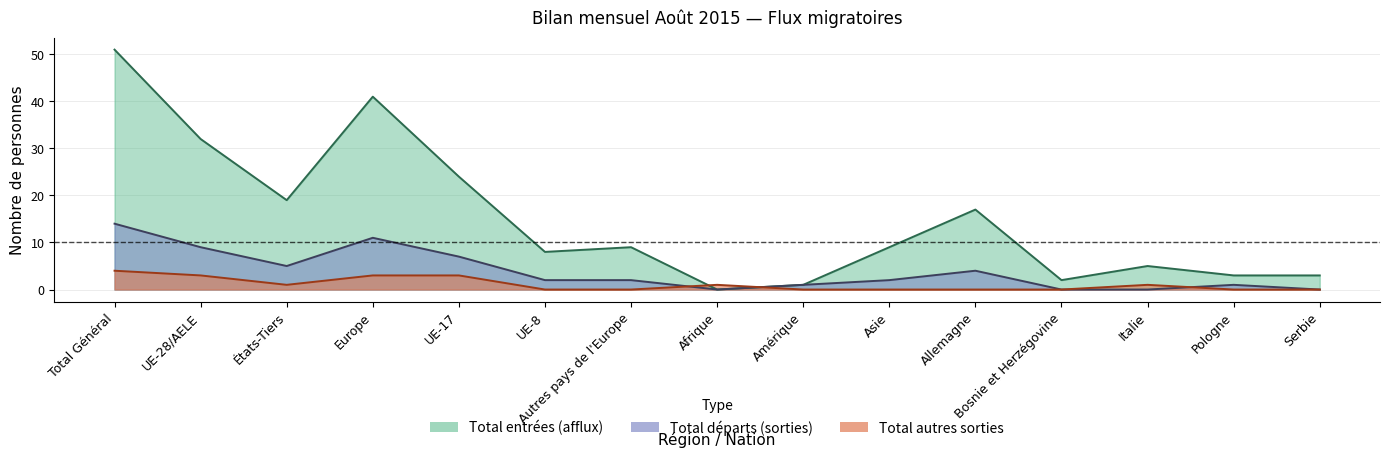

What position from the left is Total Général?

1